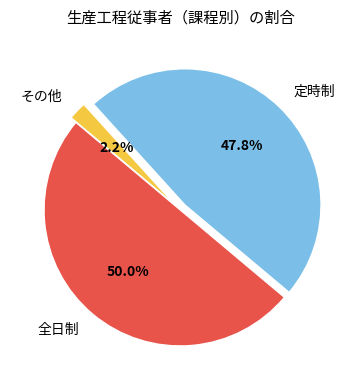

How many segments does this pie chart have?

3